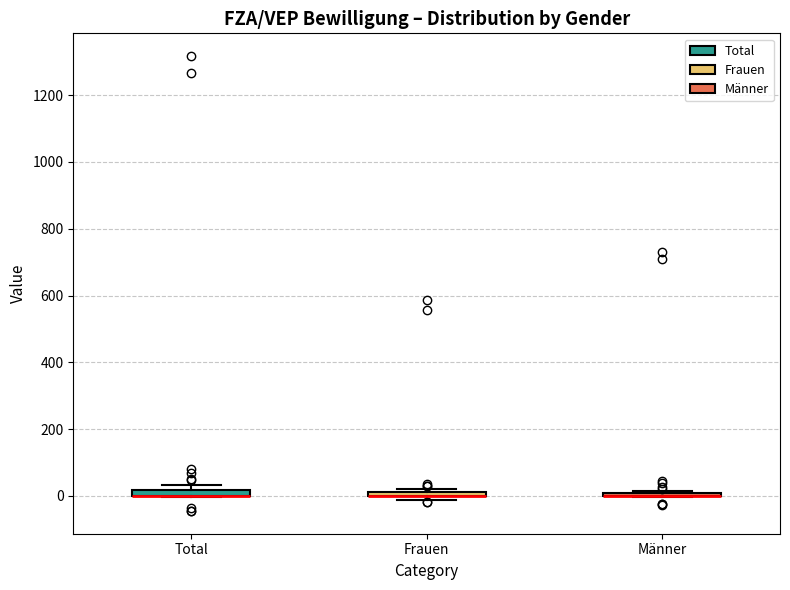

Where is the lower edge of the box for Total on the y-axis? The values are not printed on the chart, so give them approximately, as read against the axis.

0